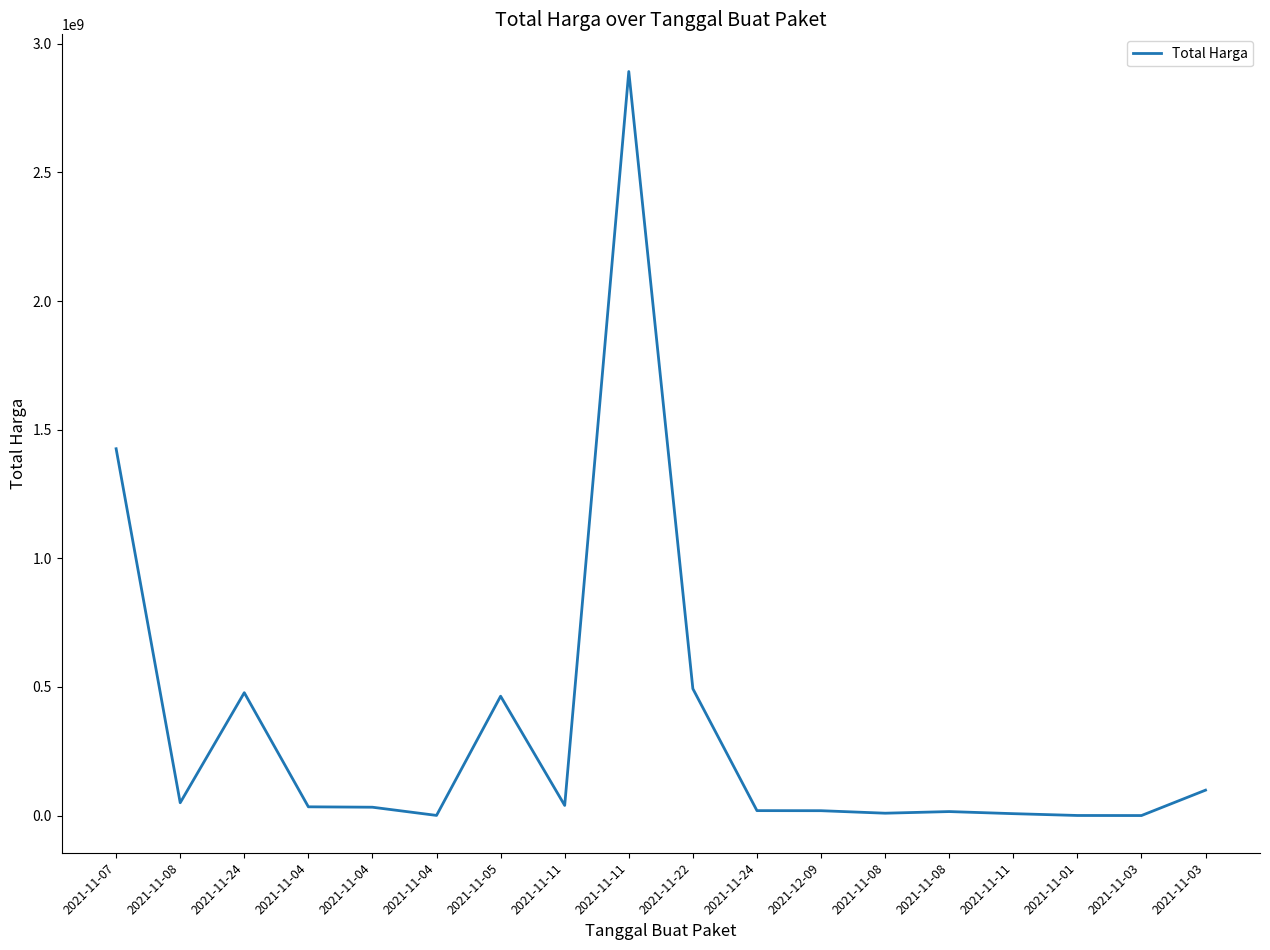

Is this an area chart (filled region under the line)?

No